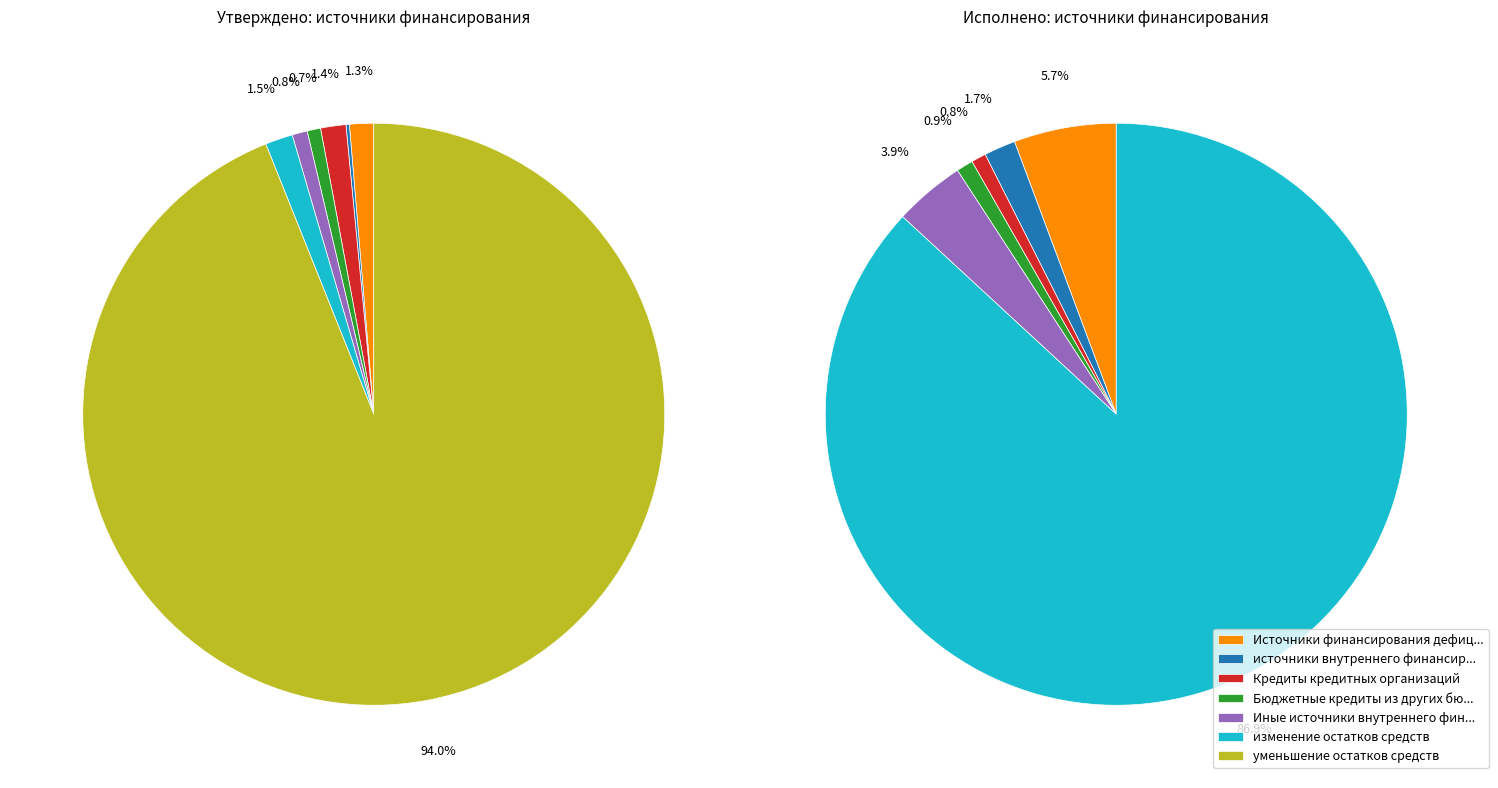

Combined, what portion of the pie is Иные источники внутреннего финансирования and изменение остатков средств?

2.4%